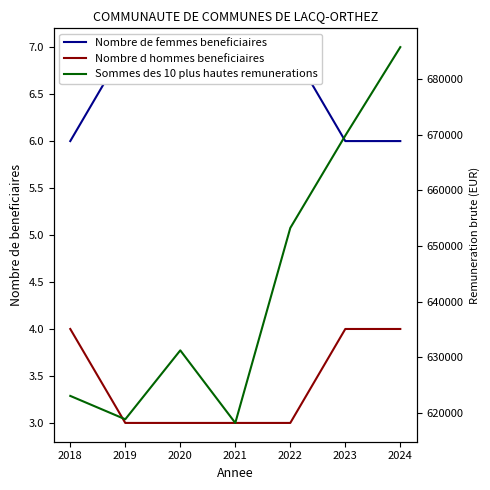

True or false: Nombre de femmes beneficiaires and Nombre d hommes beneficiaires cross at least once.

False